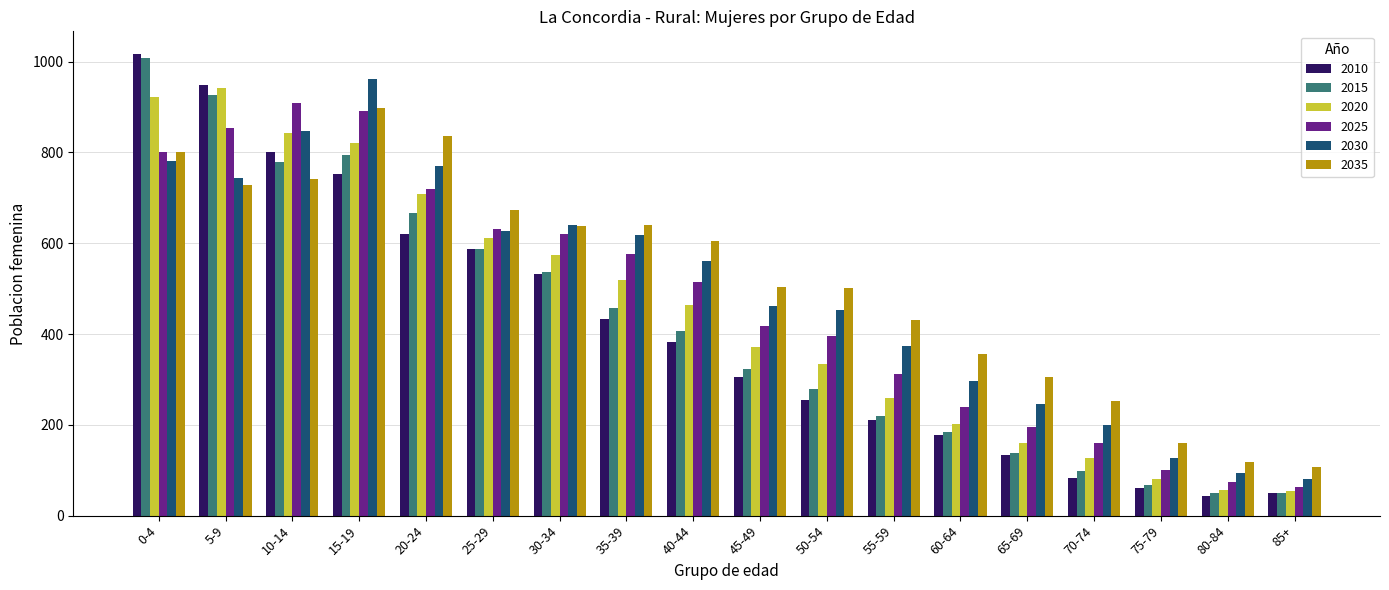

What is the sum of the 2030 values at 50-54 and 80-84?

547